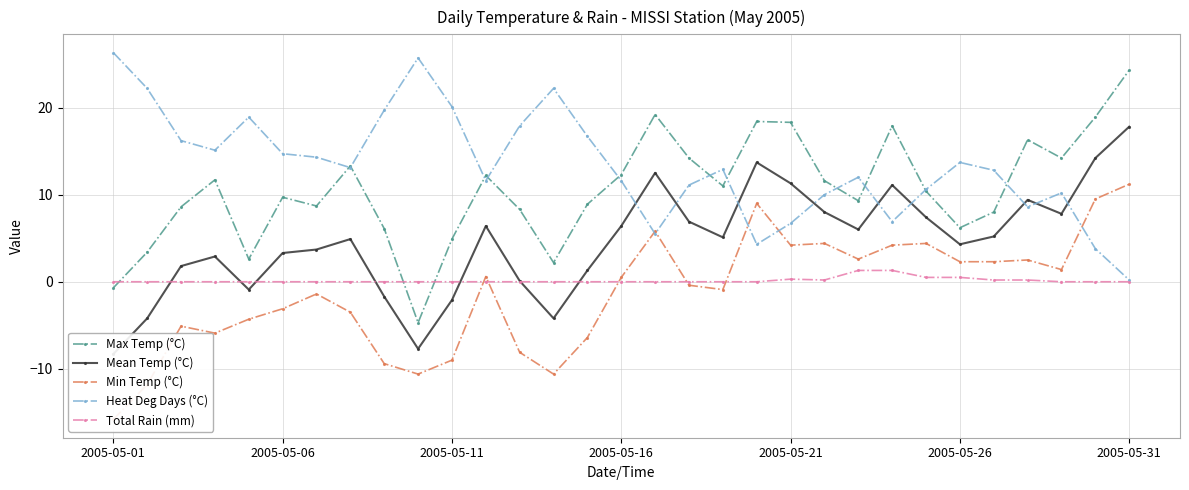

The Max Temp (°C) series shows 18.4 at 19. True or false?

True